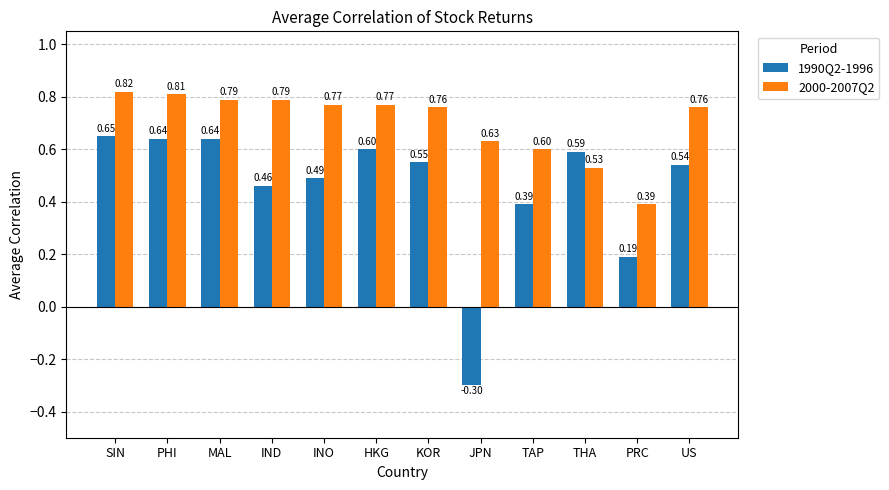

Count the 2000-2007Q2 values in the range 0 to 1.

12